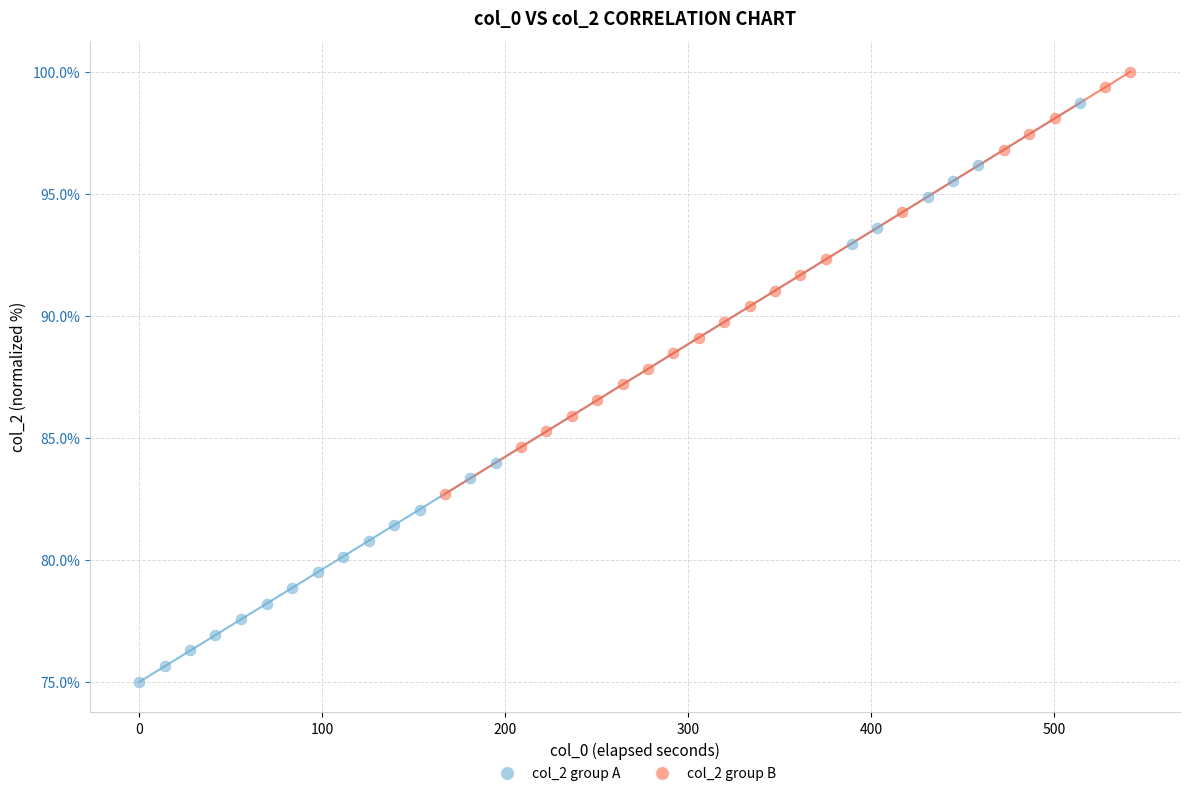

Which series has the largest Y range (max minus min)?

col_2 group A